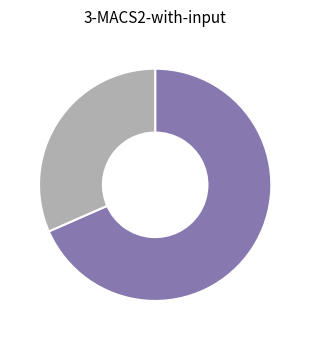

Is there any slice that represents more than half of the pie?

Yes